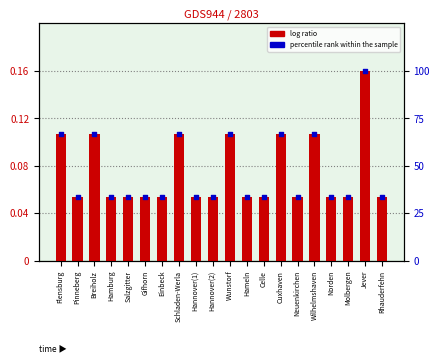

At which category is the sum across all series the highest?

Jever